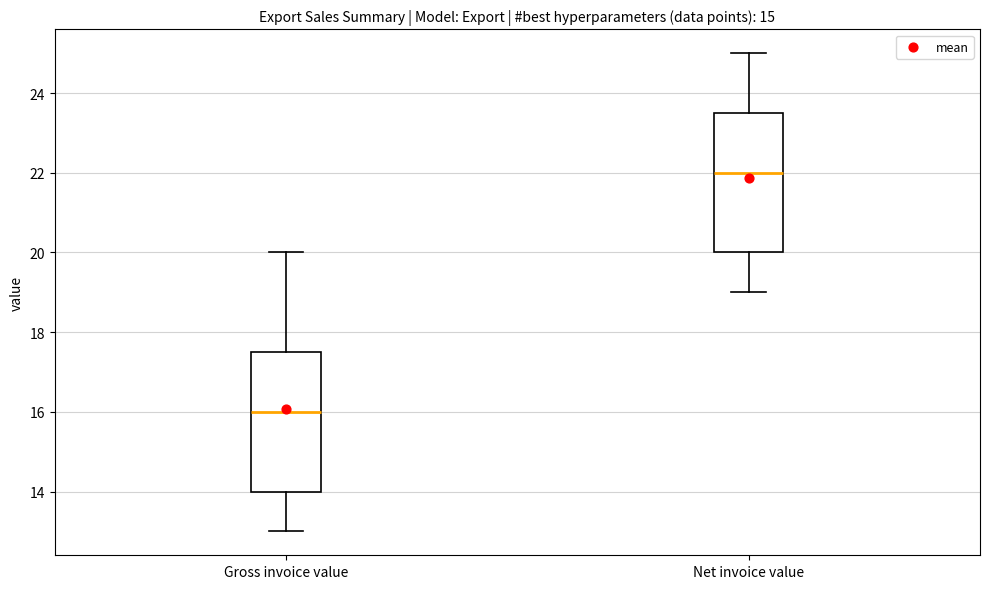

Which box has the lowest median line?

Gross invoice value